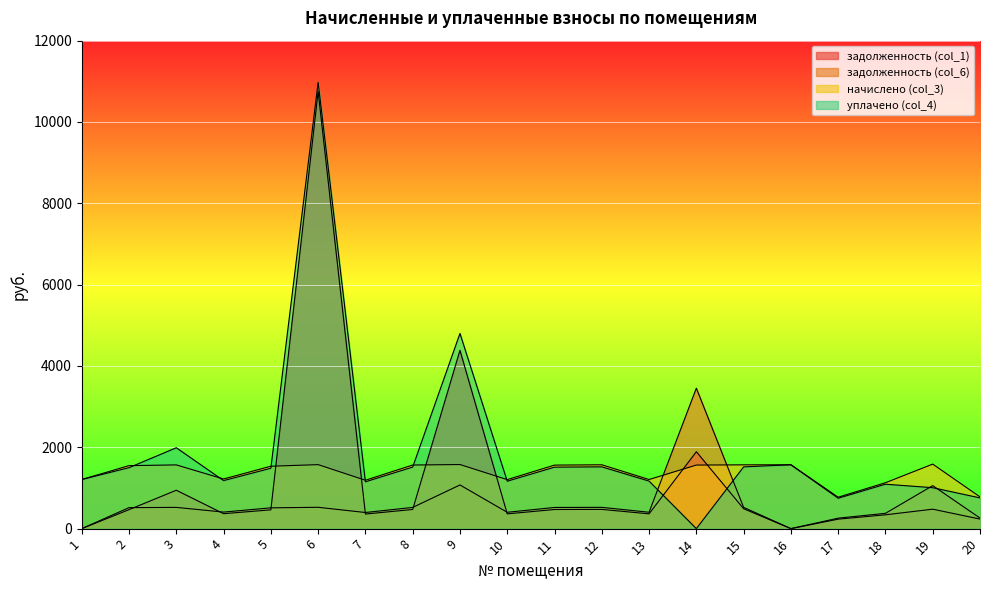

Between 3 and 12, which is larger?

3